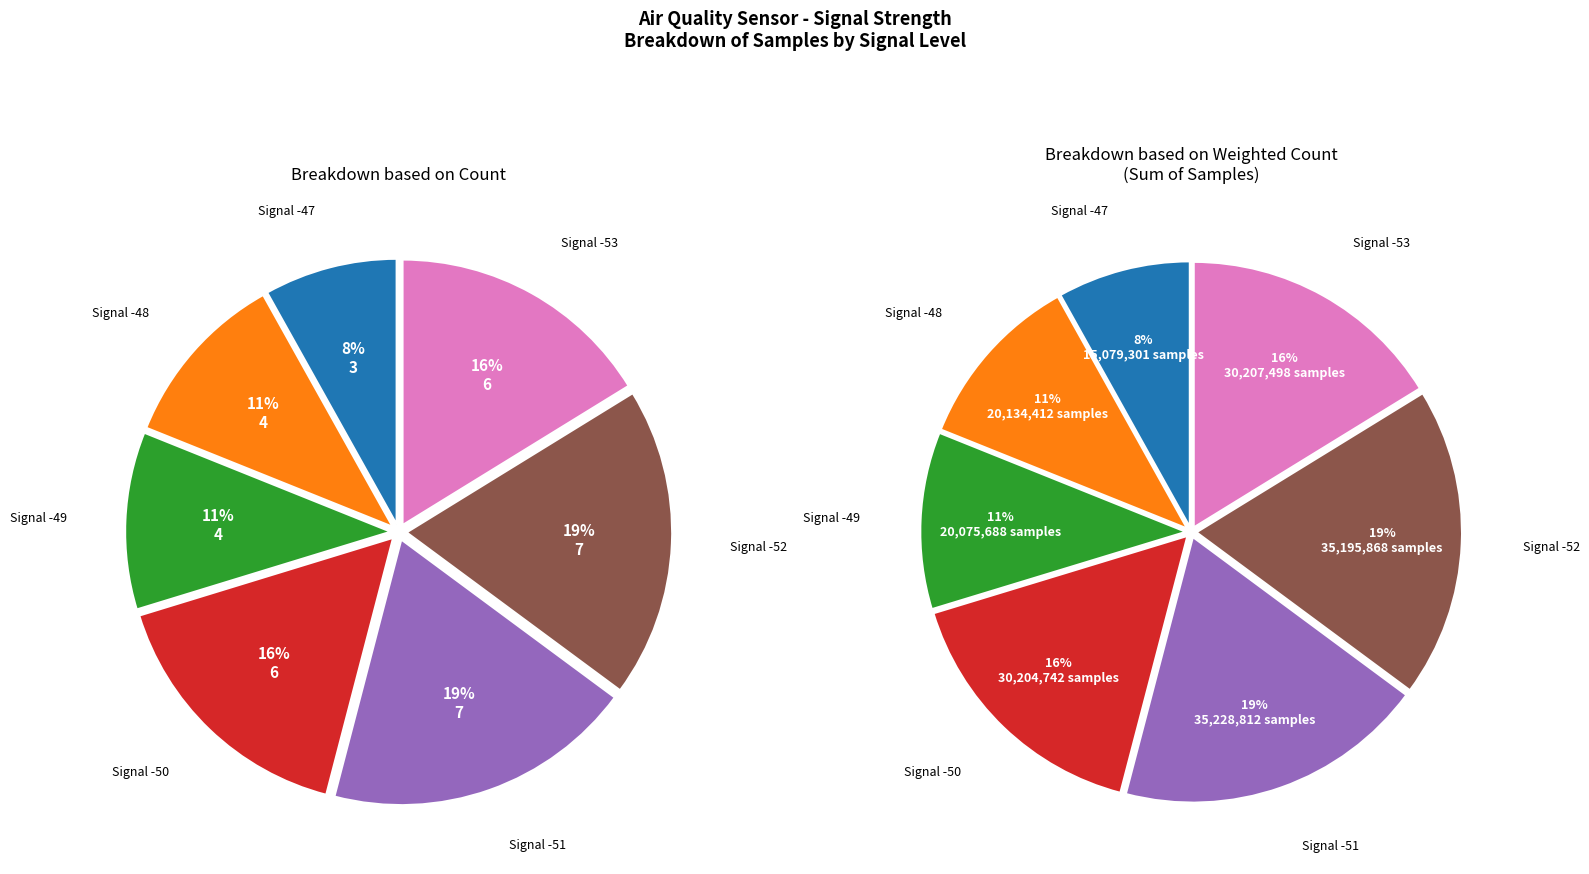

Is there a majority slice in this chart?

No